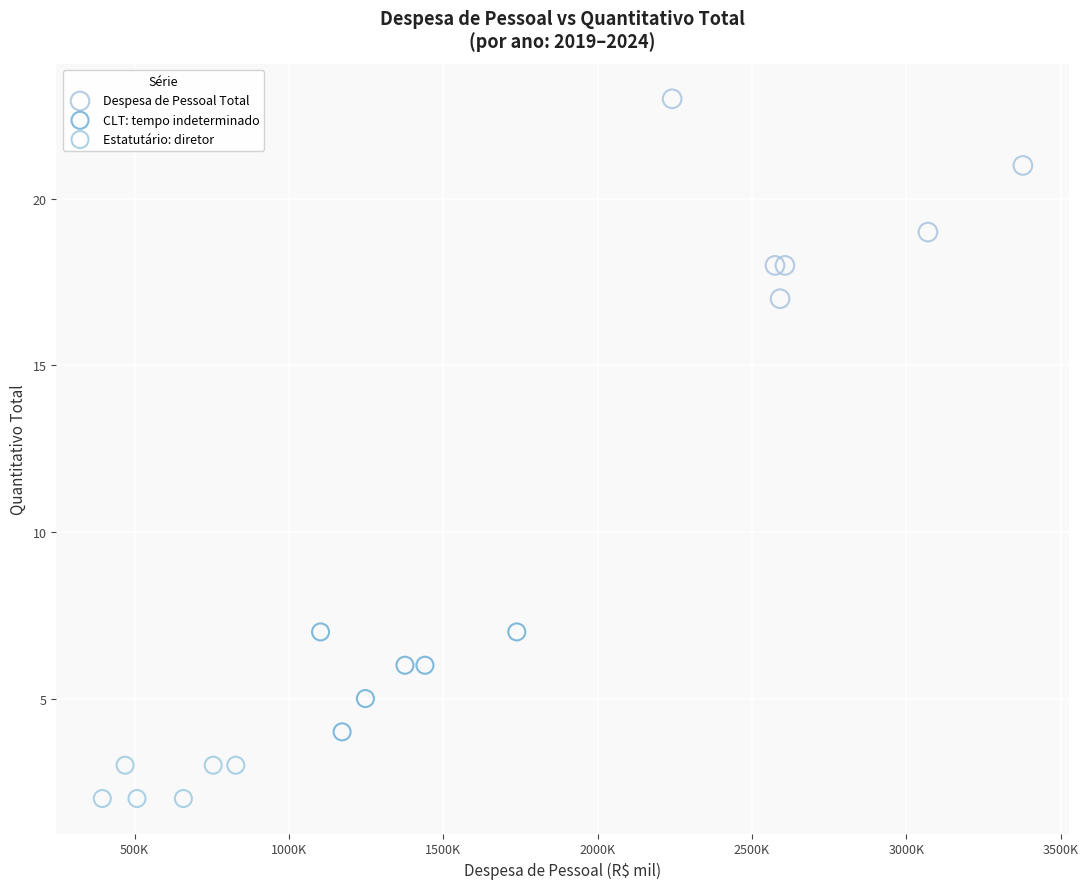

Which series reaches the maximum Y coordinate?

Despesa de Pessoal Total